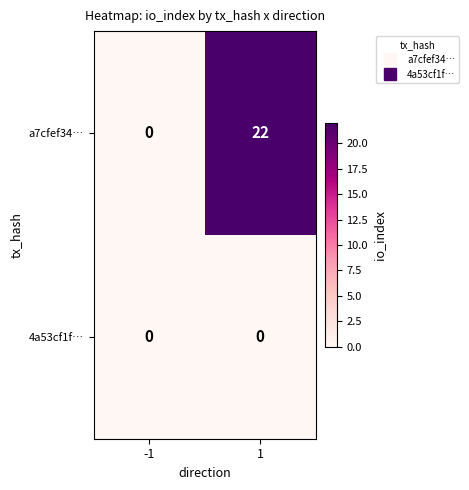

Which label corresponds to the largest value in the chart?

1